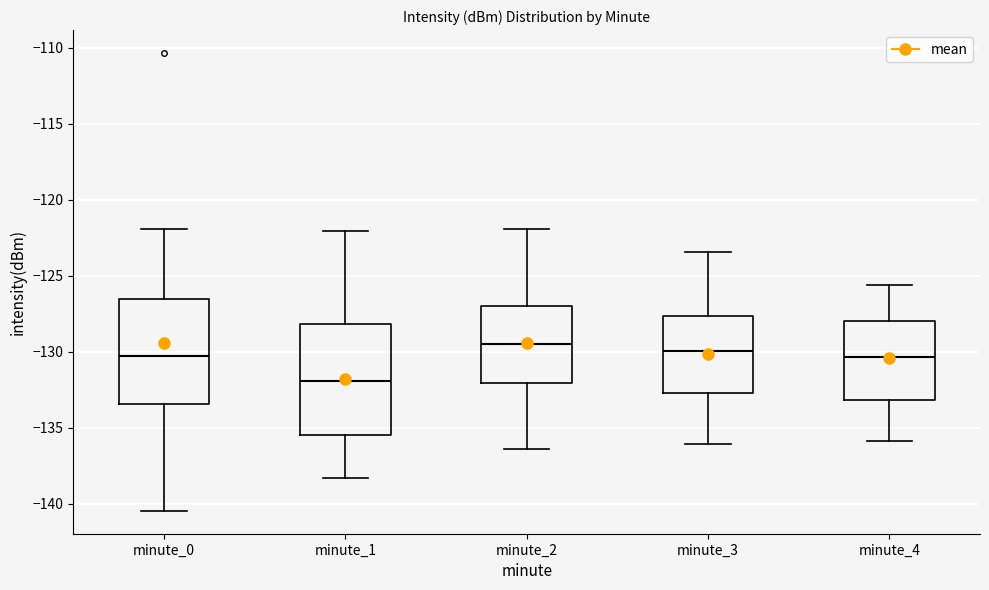

Reading left to right, transcribe this box plot: for each box, give where its median line is, the range the box spans, and where its two whiskers end, as read against the y-axis. The values are not printed on the chart, so give them approximately, as read against the axis.

minute_0: median -130.5, box -133.5 to -126.5, whiskers -140.5 to -122.0
minute_1: median -132.0, box -135.5 to -128.0, whiskers -138.5 to -122.0
minute_2: median -129.5, box -132.0 to -127.0, whiskers -136.5 to -122.0
minute_3: median -130.0, box -132.5 to -127.5, whiskers -136.0 to -123.5
minute_4: median -130.5, box -133.0 to -128.0, whiskers -136.0 to -125.5